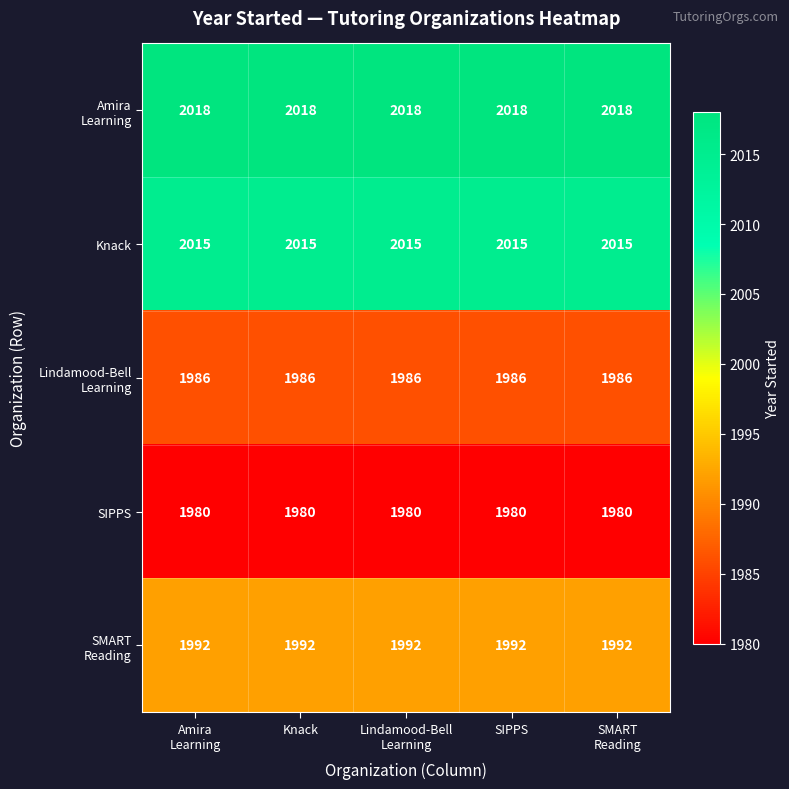

At how many categories does at least one series exceed 1999?

5